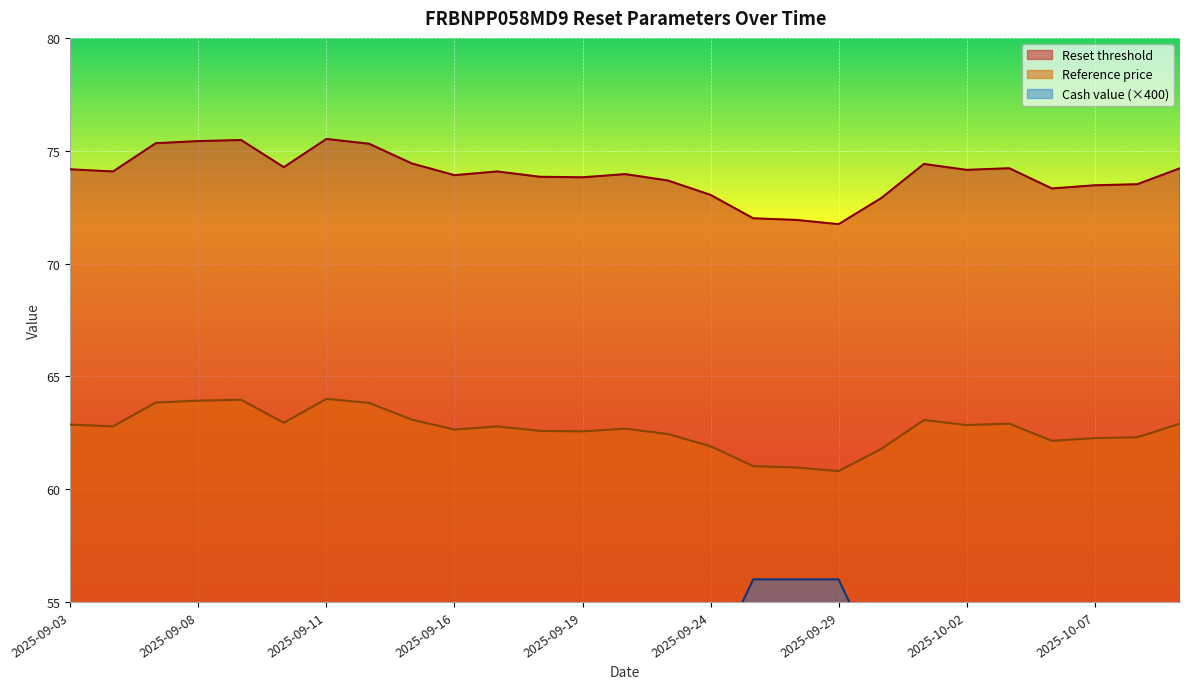

What are all the series names shown in the legend?

Reset threshold, Reference price, Cash value